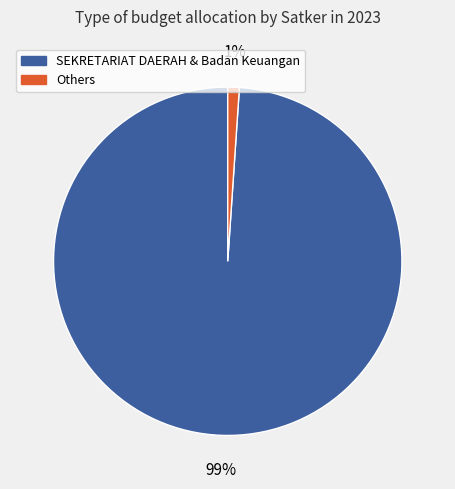

Does any single category account for the majority?

Yes